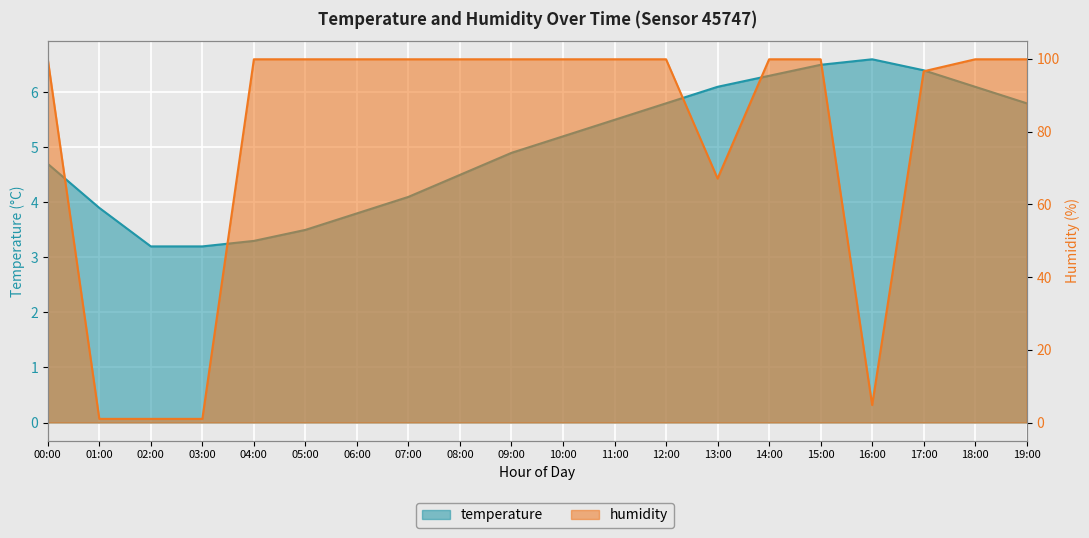

True or false: humidity has more than 0 points higher than both neighbors.

False